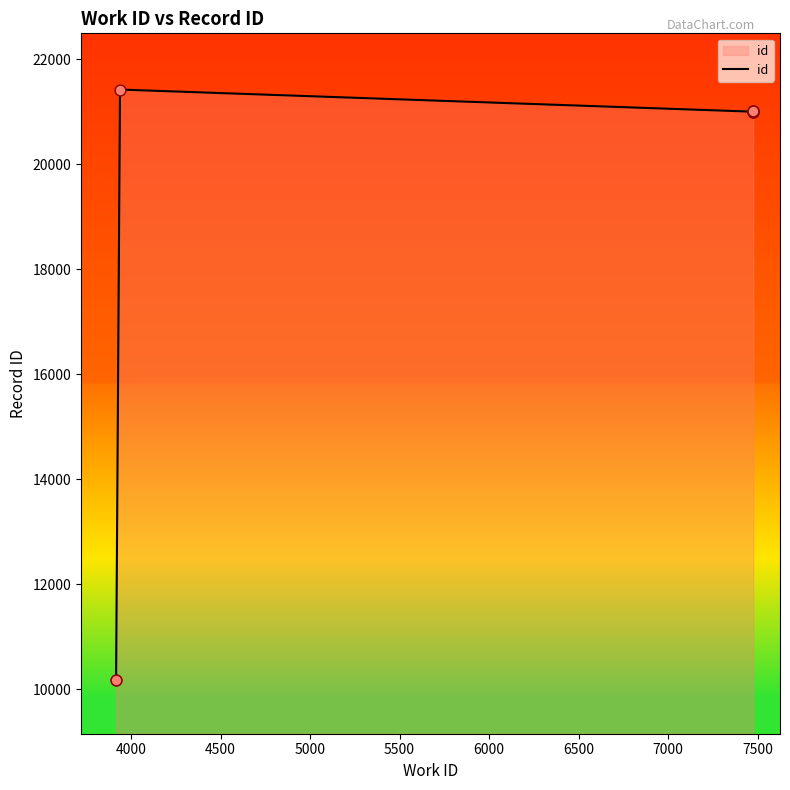

Between 4000 and 4500, which is larger?

4500